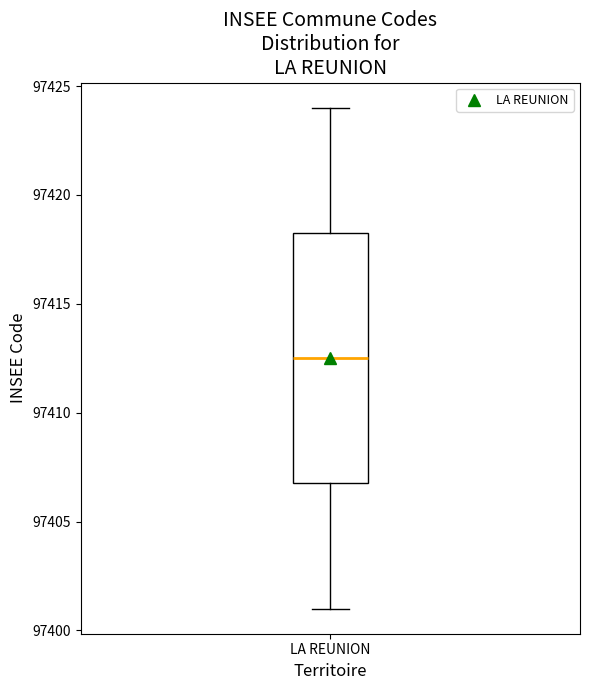

Where is the lower edge of the box for LA REUNION on the y-axis? The values are not printed on the chart, so give them approximately, as read against the axis.

97407.0